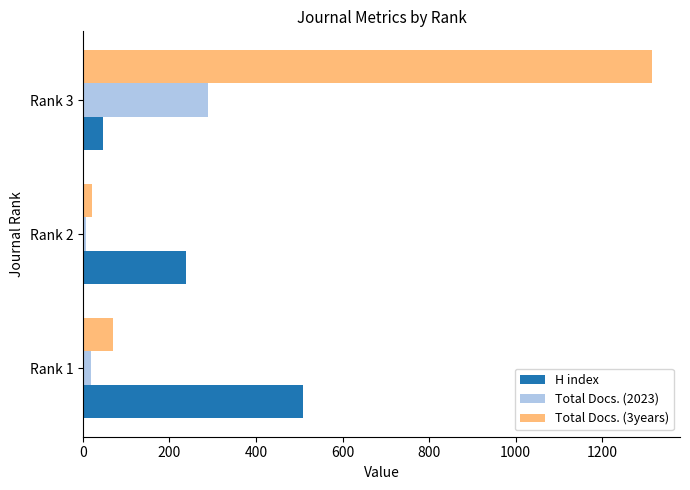

What is the sum of all Total Docs. (3years) values?

1404